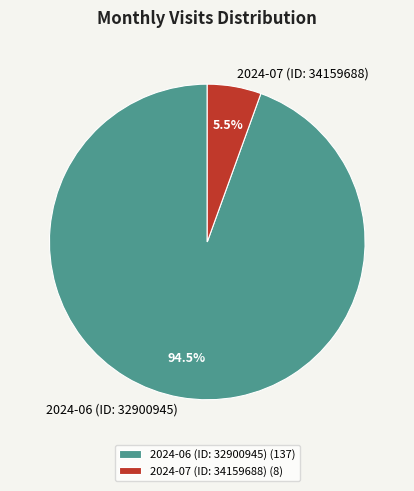

The 2024-07 (ID: 34159688) slice represents 18% of the pie. True or false?

False